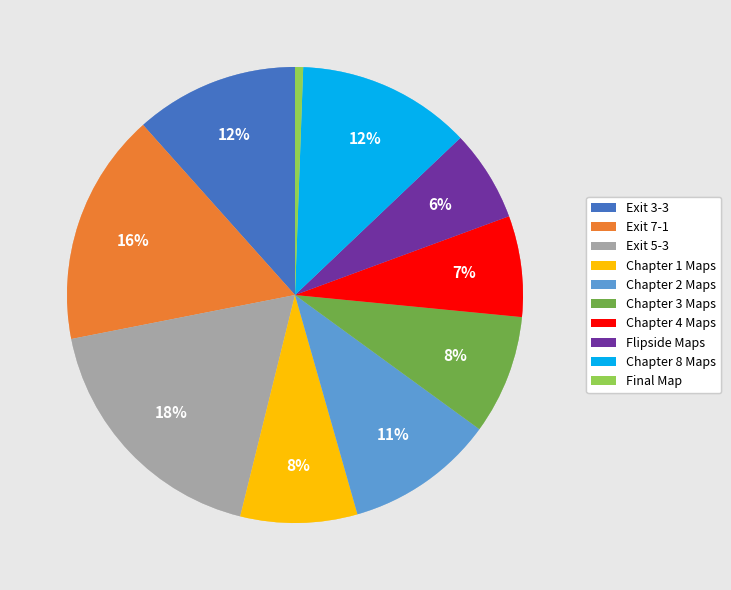

True or false: Chapter 4 Maps accounts for 16% of the total.

False